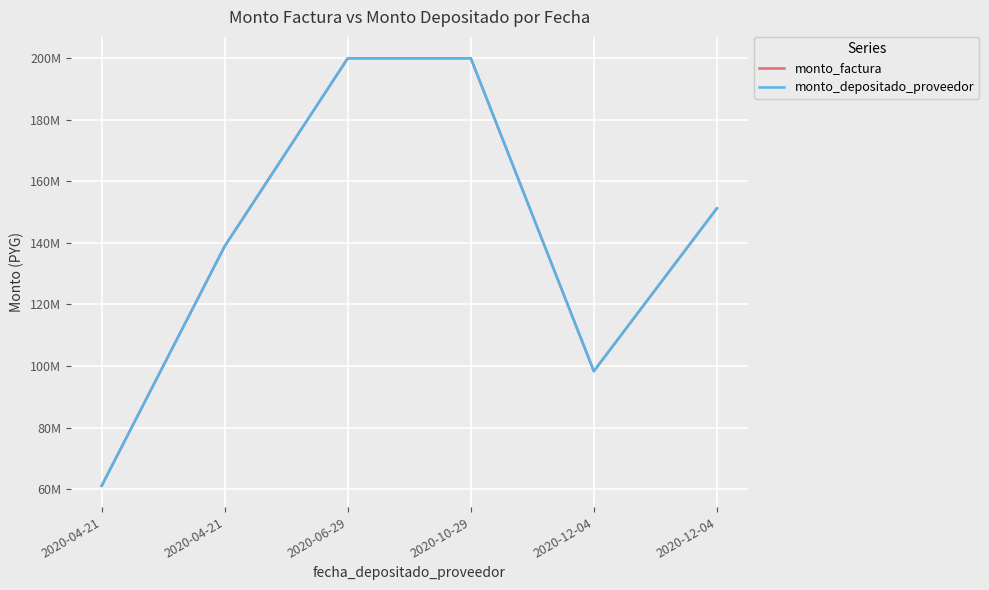

Does the chart have visible grid lines?

Yes